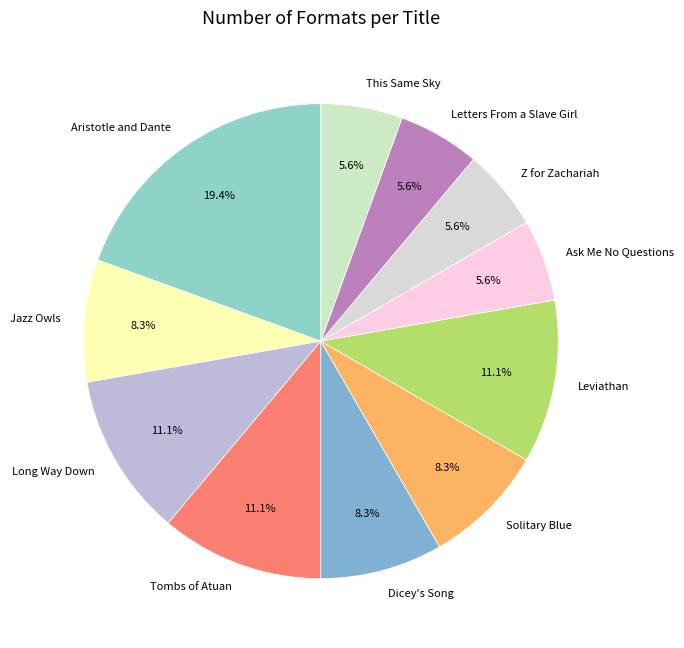

Which slice is the largest?

Aristotle and Dante